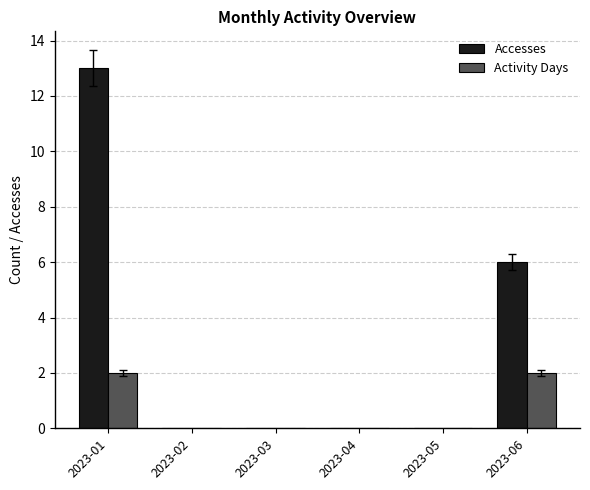

Between 2023-01 and 2023-06, which series saw the biggest shift?

Accesses